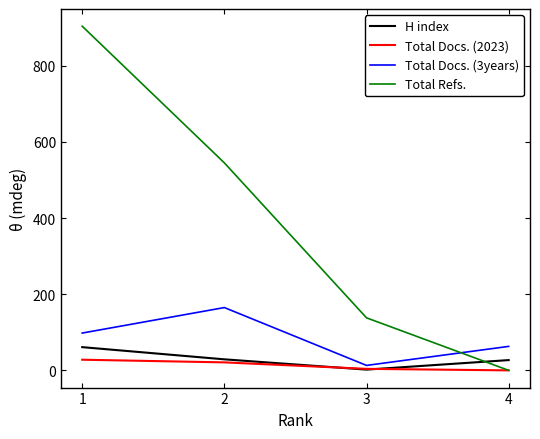

True or false: Total Refs. and H index cross at least once.

True